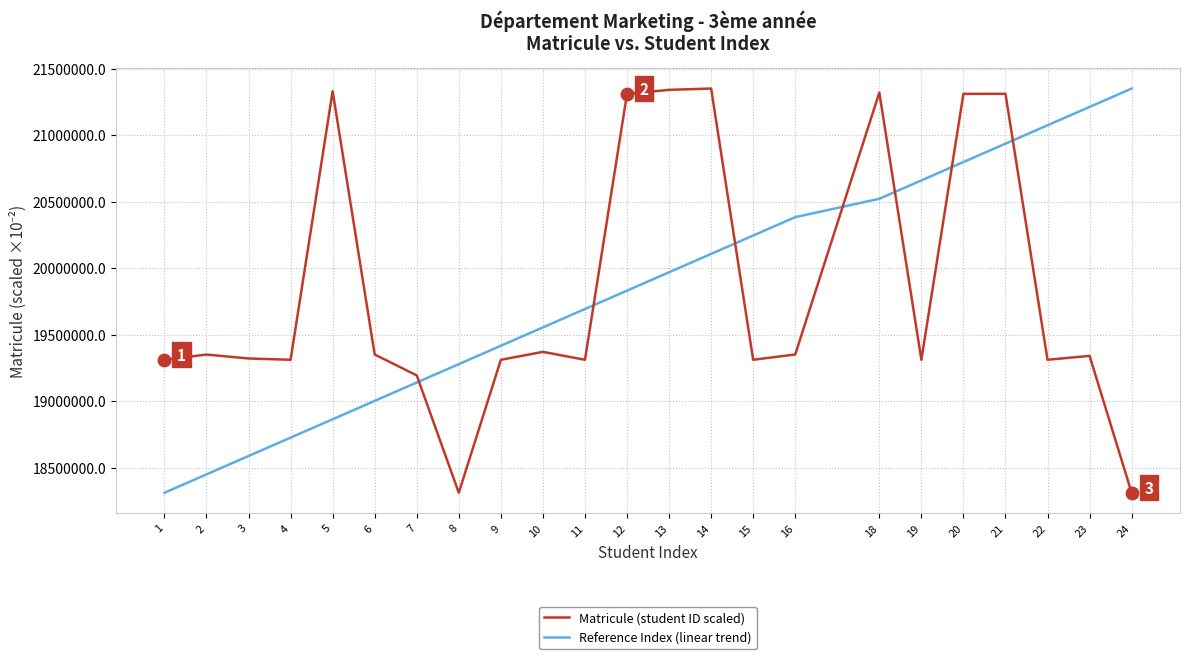

At which category is the sum across all series the highest?

21